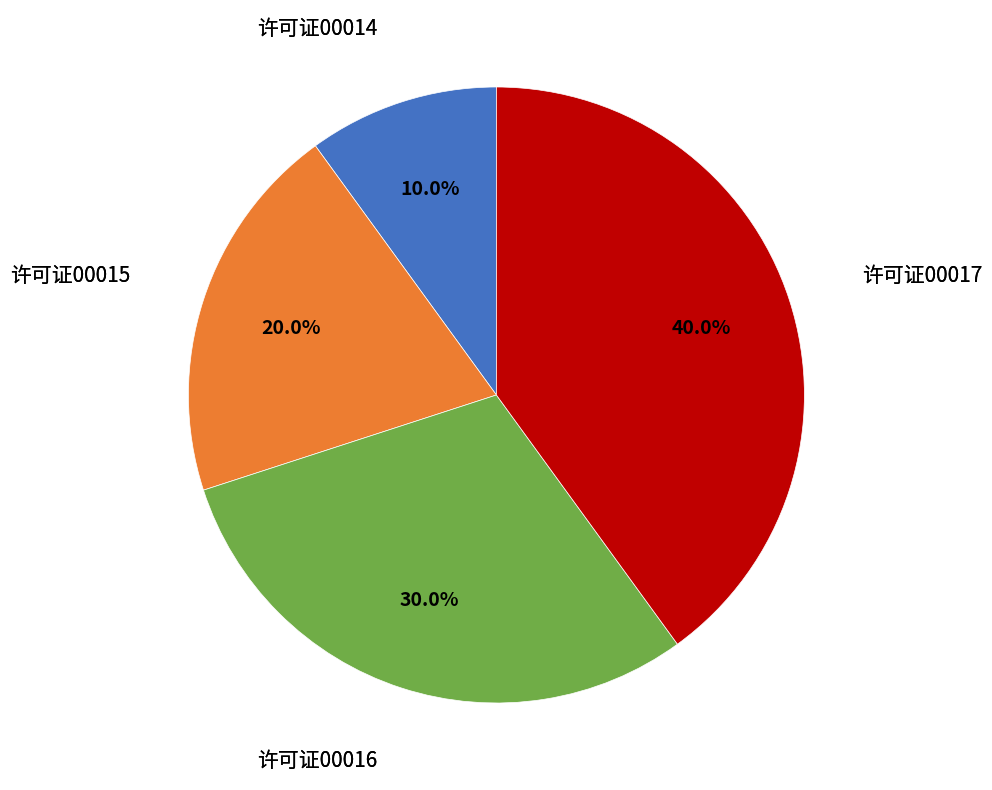

Is there a majority slice in this chart?

No